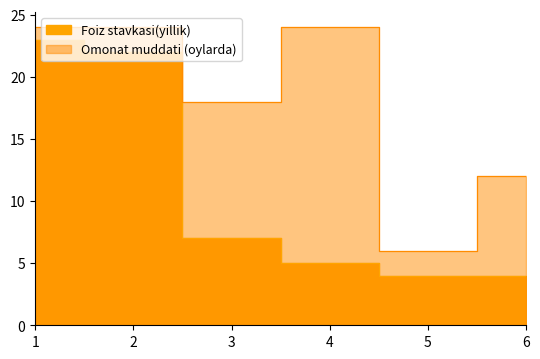

True or false: Foiz stavkasi(yillik) and Omonat muddati (oylarda) intersect in this chart.

False